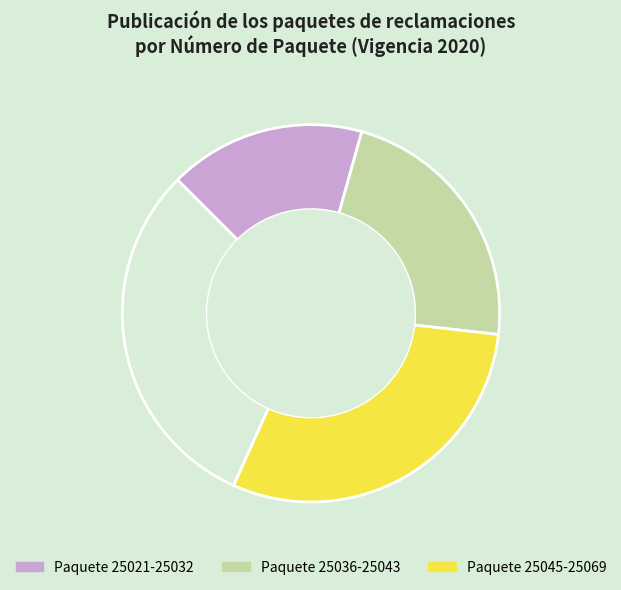

Is there a majority slice in this chart?

No